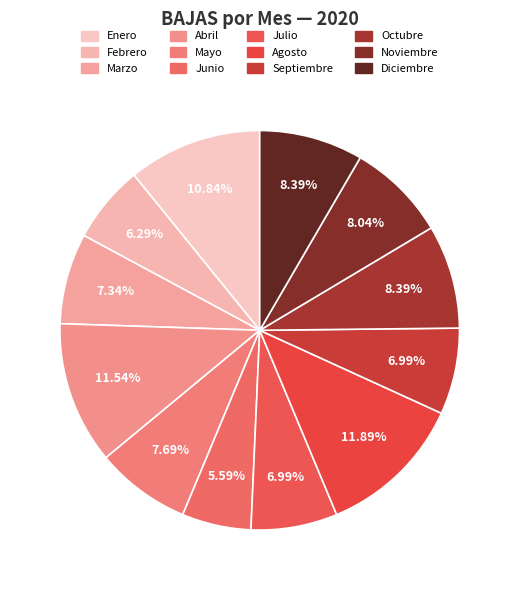

How many slices are in this pie chart?

12